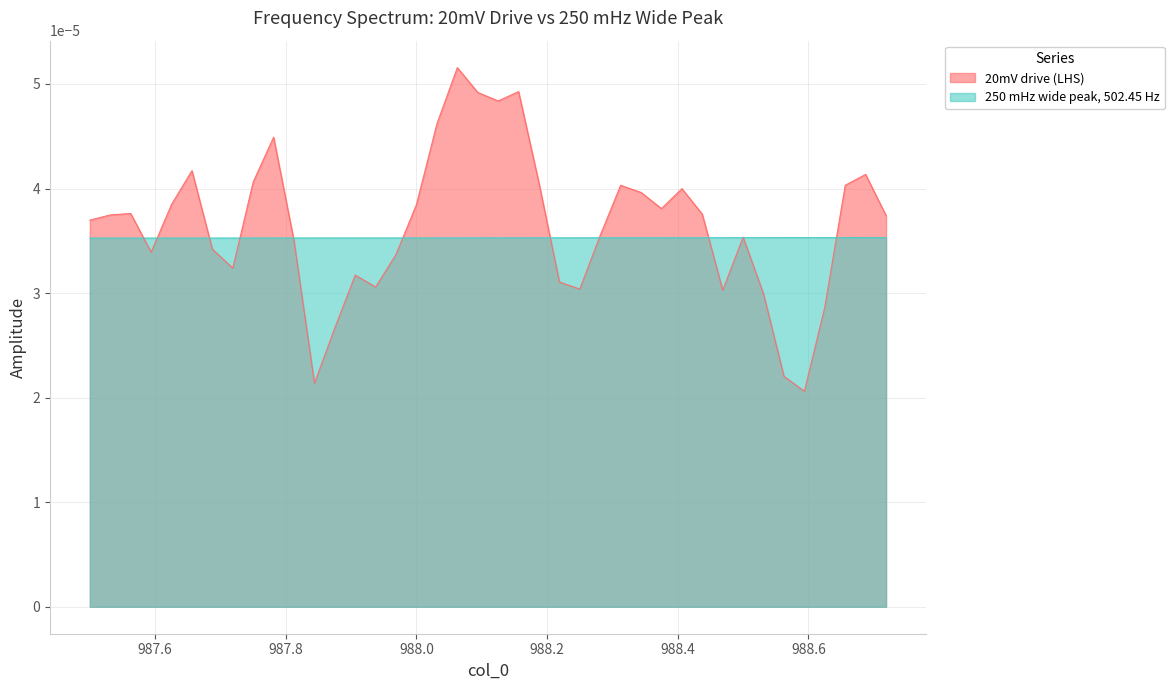

Which series has the widest spread of values?

20mV drive (LHS)